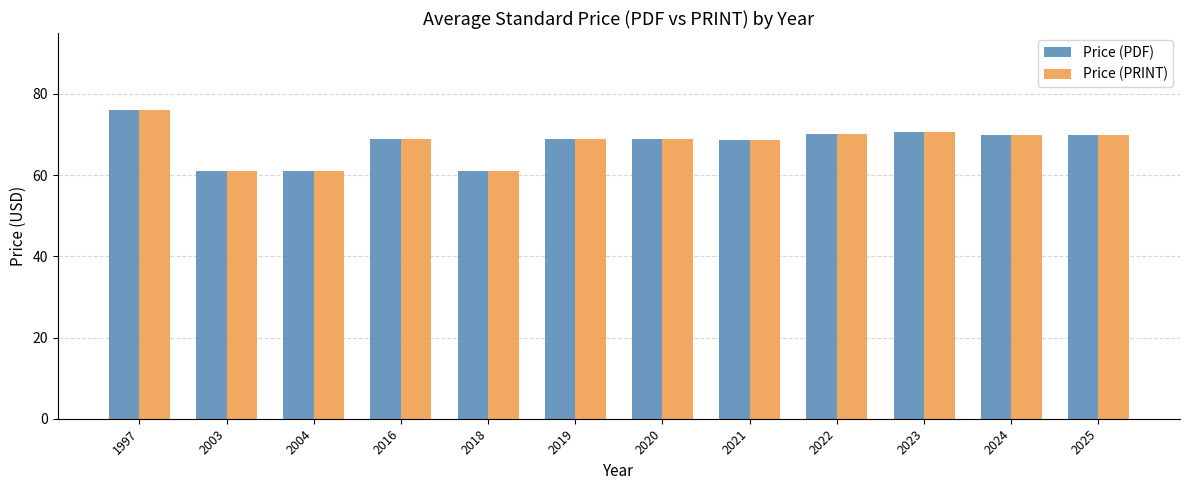

At which label does Price (PDF) reach its peak?

1997